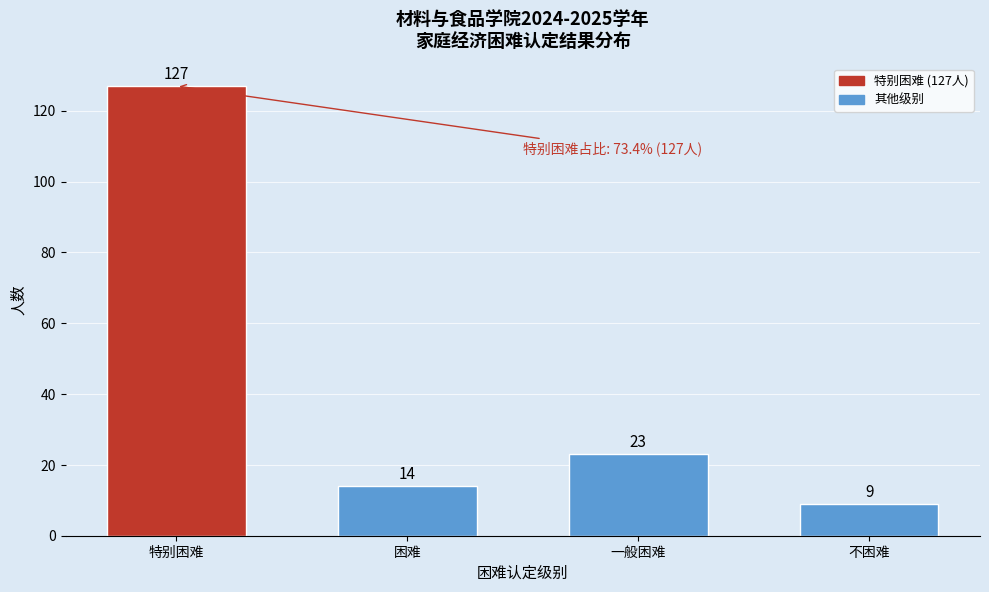

Reading left to right, list all the values displayed in this chart.

特别困难=127	困难=14	一般困难=23	不困难=9